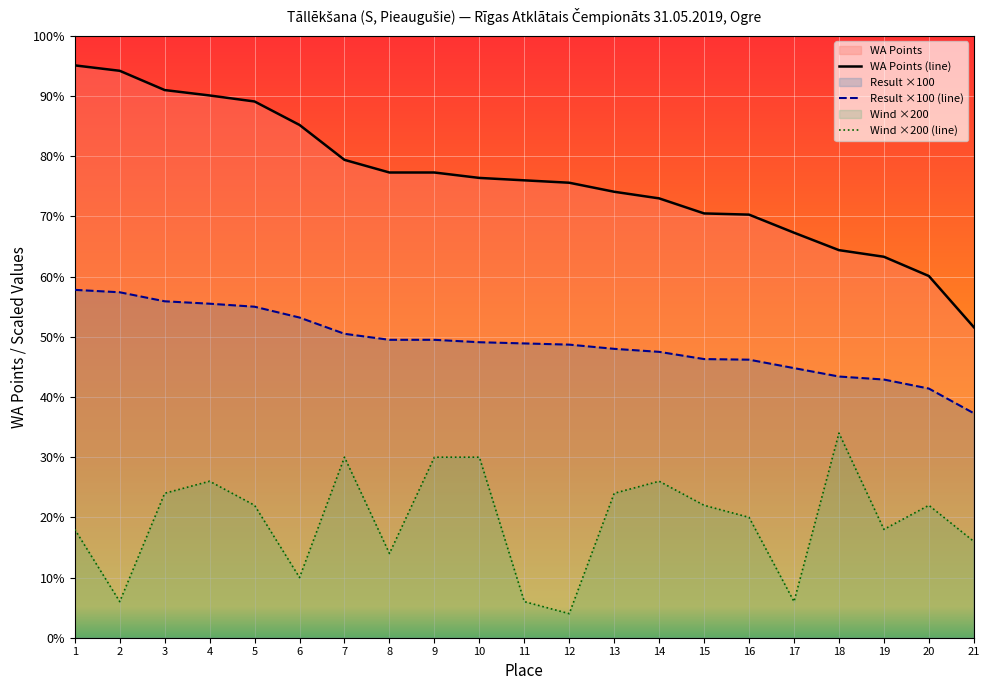

What is the difference between the maximum and minimum values in the Wind ×200 (line) series?

300.0